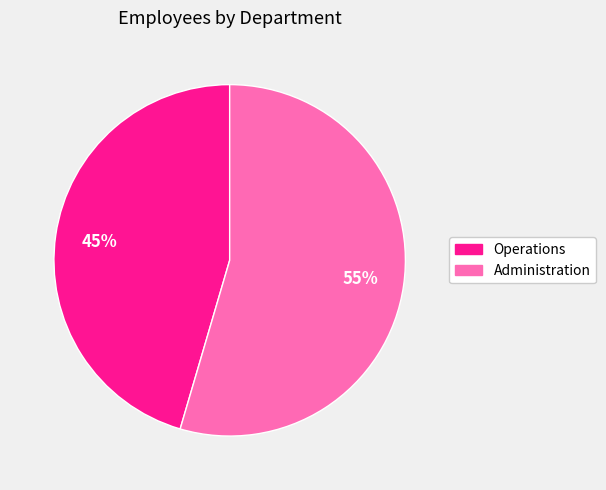

Rank the categories by value from highest to lowest.

Administration, Operations